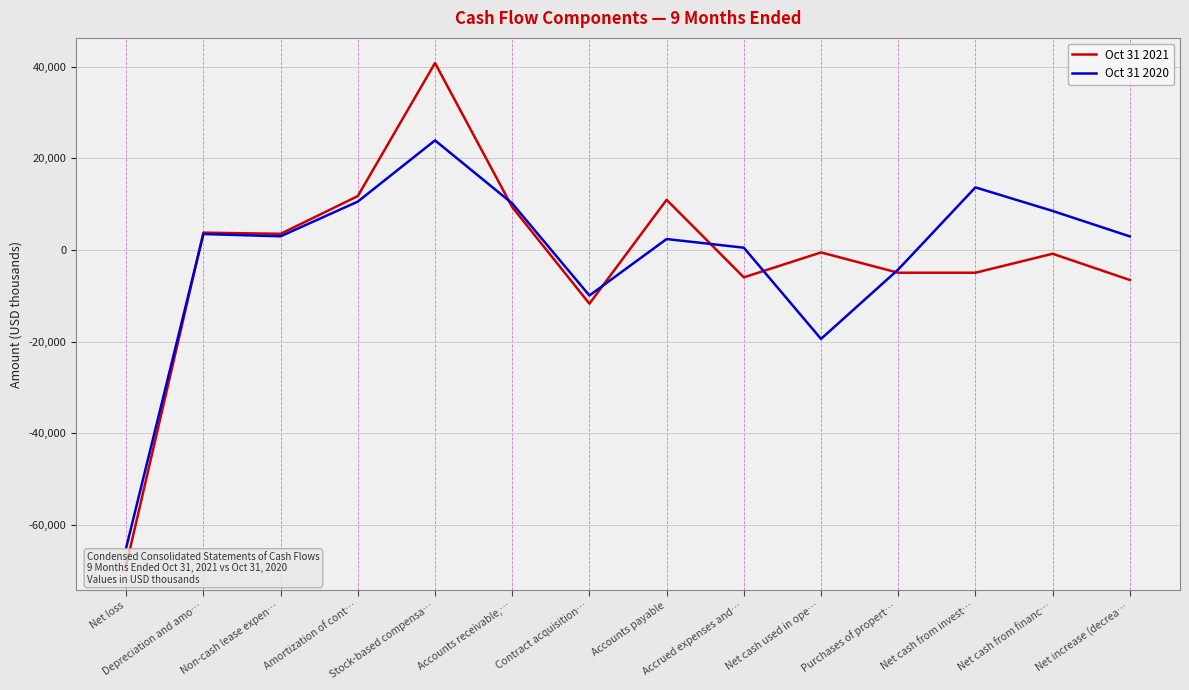

What is the maximum value shown in the chart?

40851